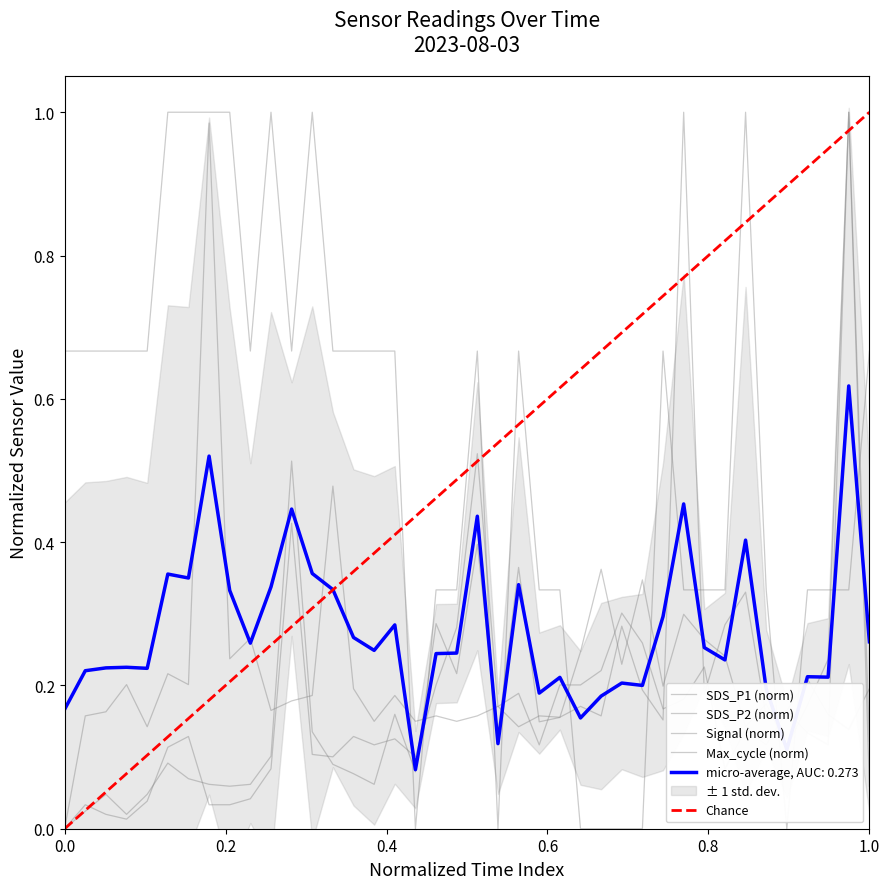

Is it true that Max_cycle equals 0.3 at 10:18?

False